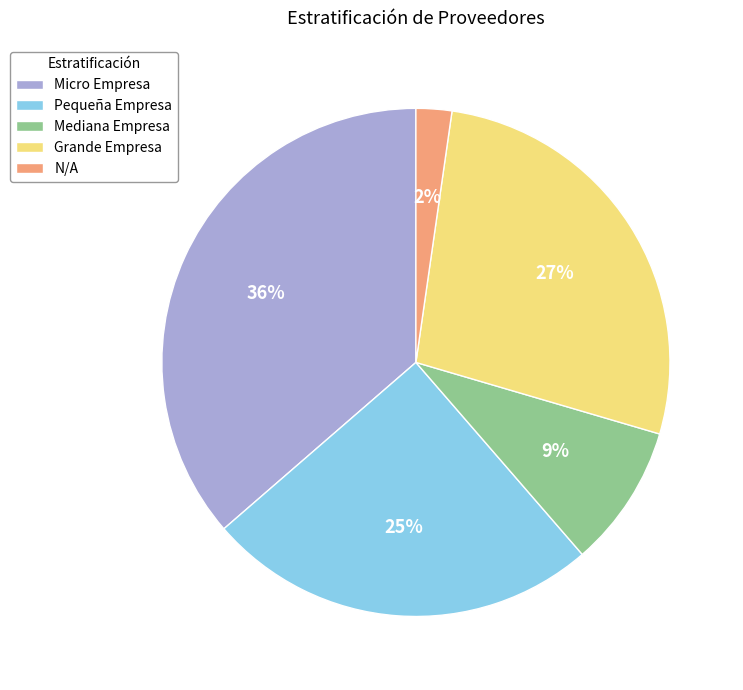

Which has a higher value, Mediana Empresa or Micro Empresa?

Micro Empresa